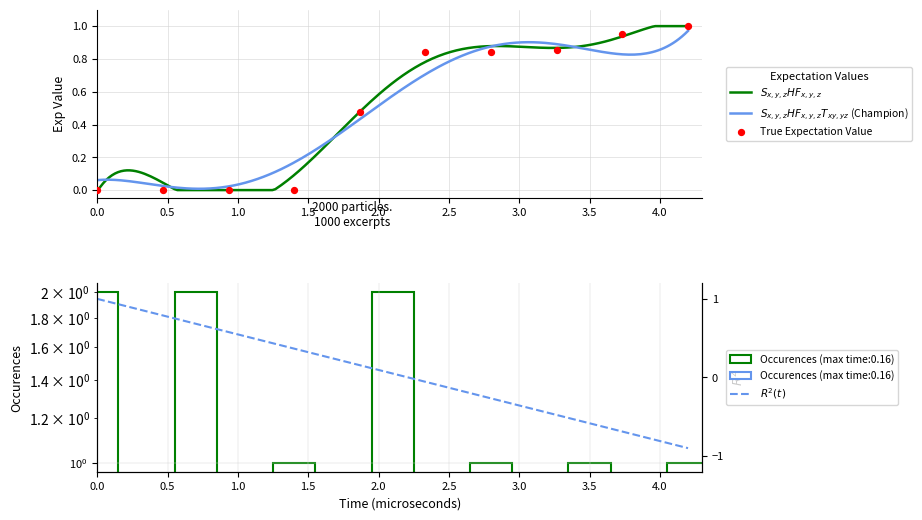

Between 7574 and 5705, which is larger?

7574